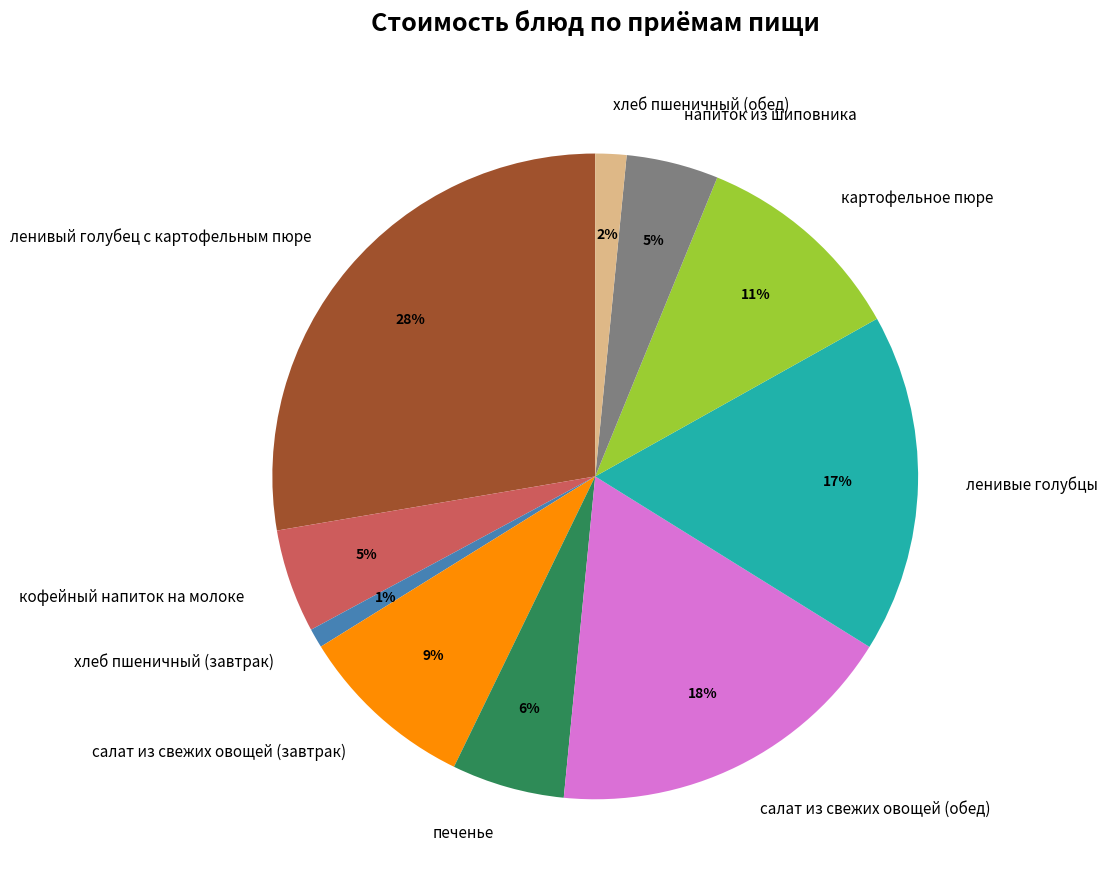

Do напиток из шиповника and хлеб пшеничный (обед) together represent more than half of the pie?

No